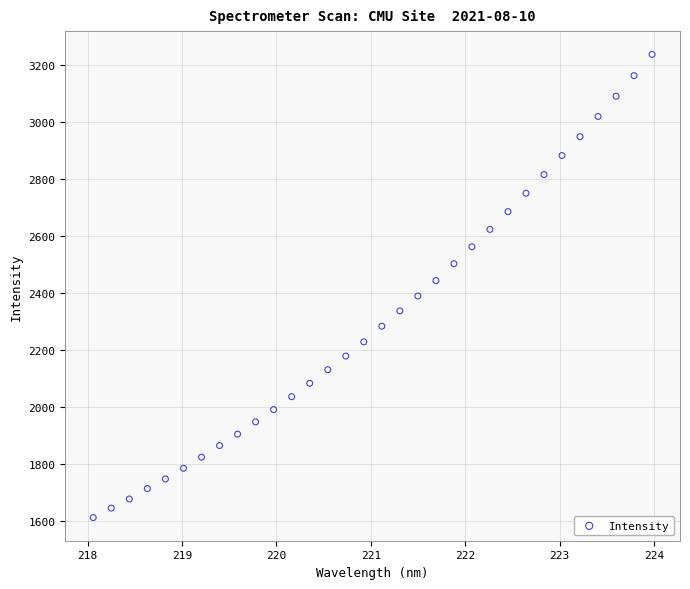

What is the range of X values (max minus min)?

5.9